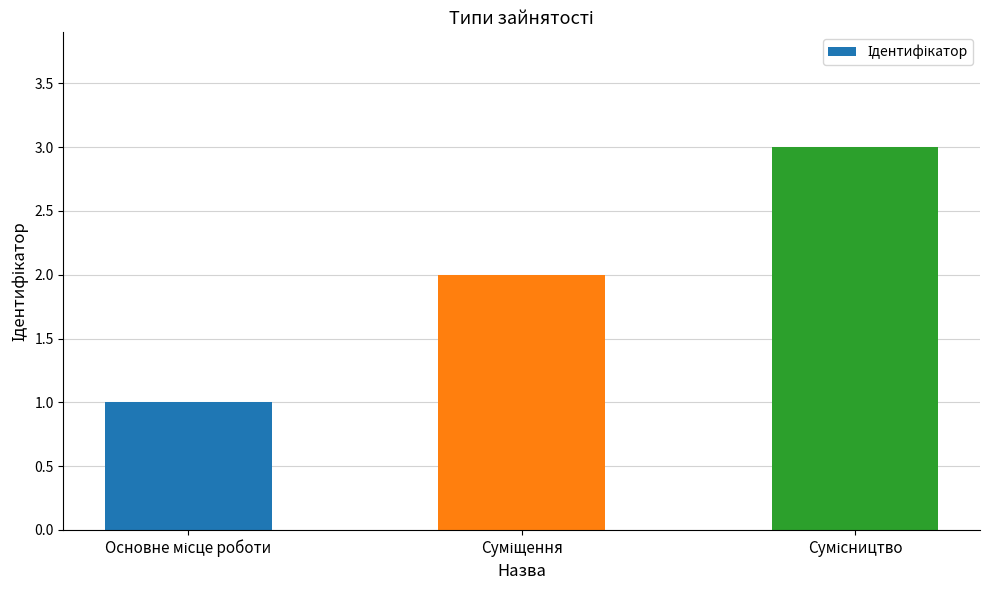

What is the greatest value displayed?

3